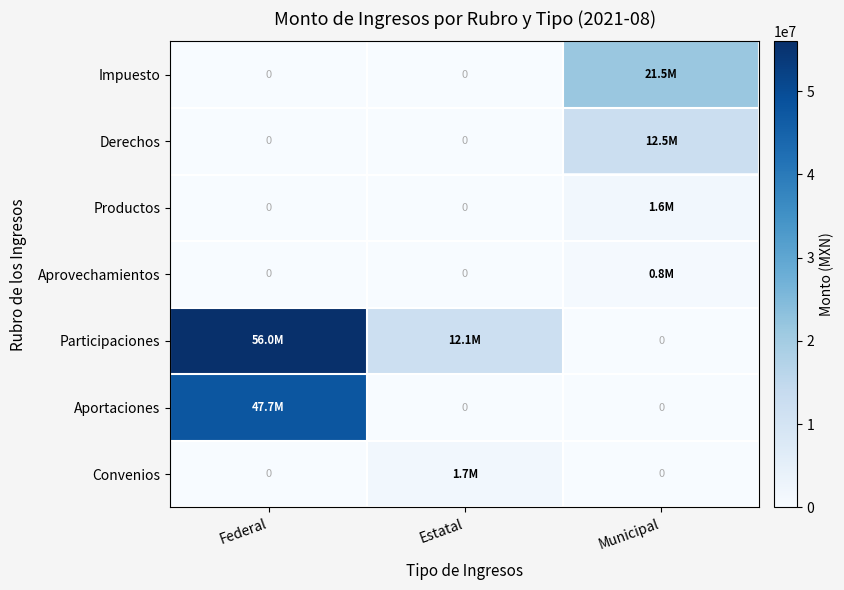

Which series has the widest spread of values?

Participaciones